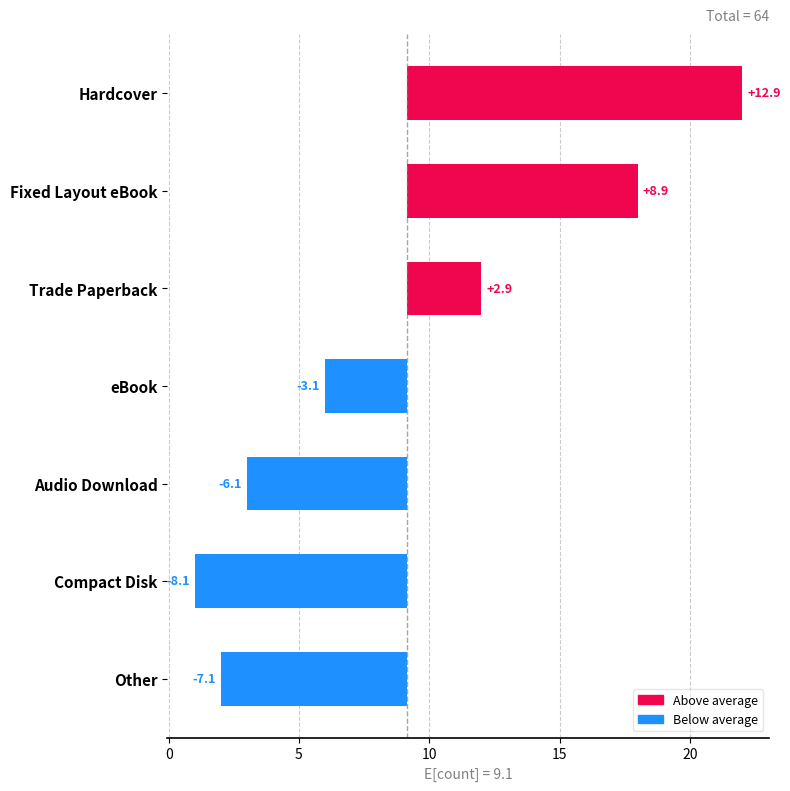

What value does the data have at Trade Paperback?

2.9